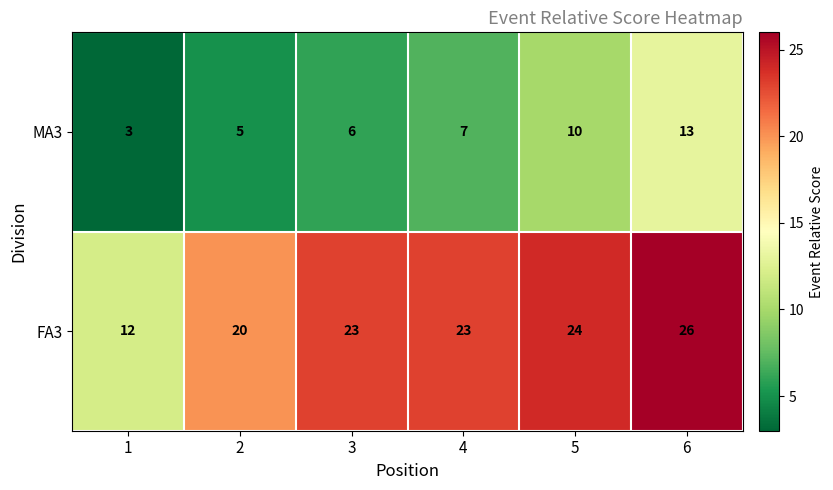

At which category is the sum across all series the highest?

6